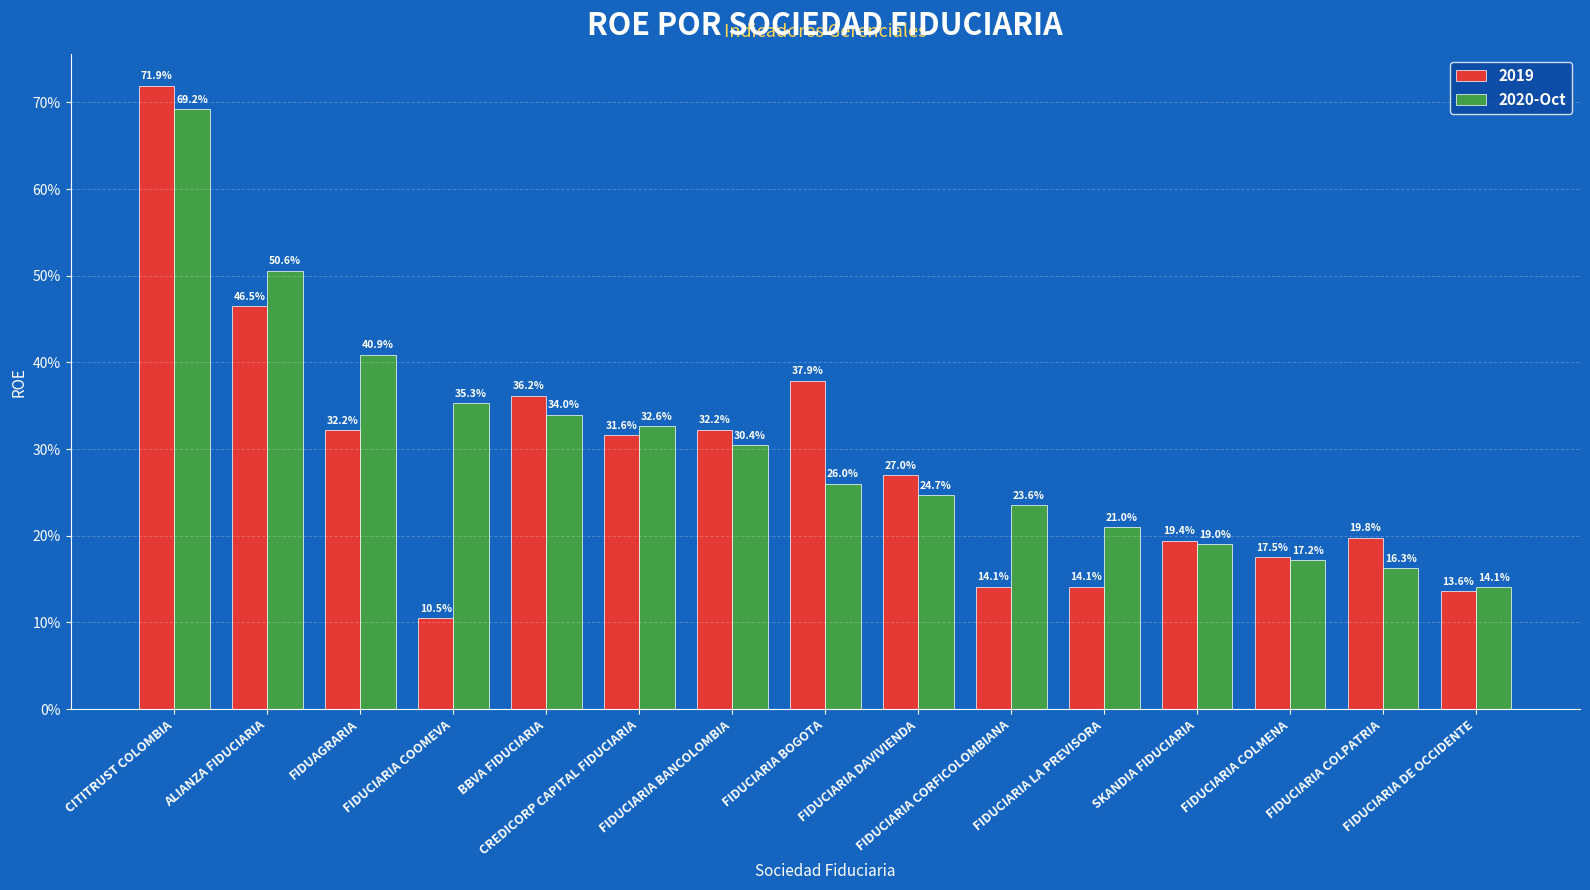

Does the chart contain any negative values?

No